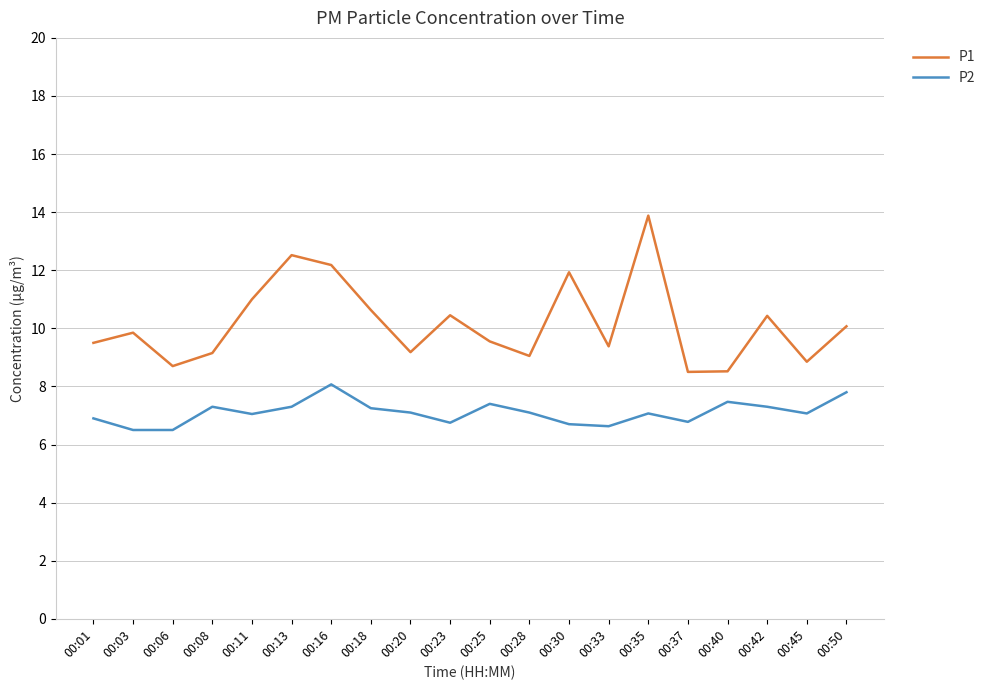

Which series has the widest spread of values?

P1